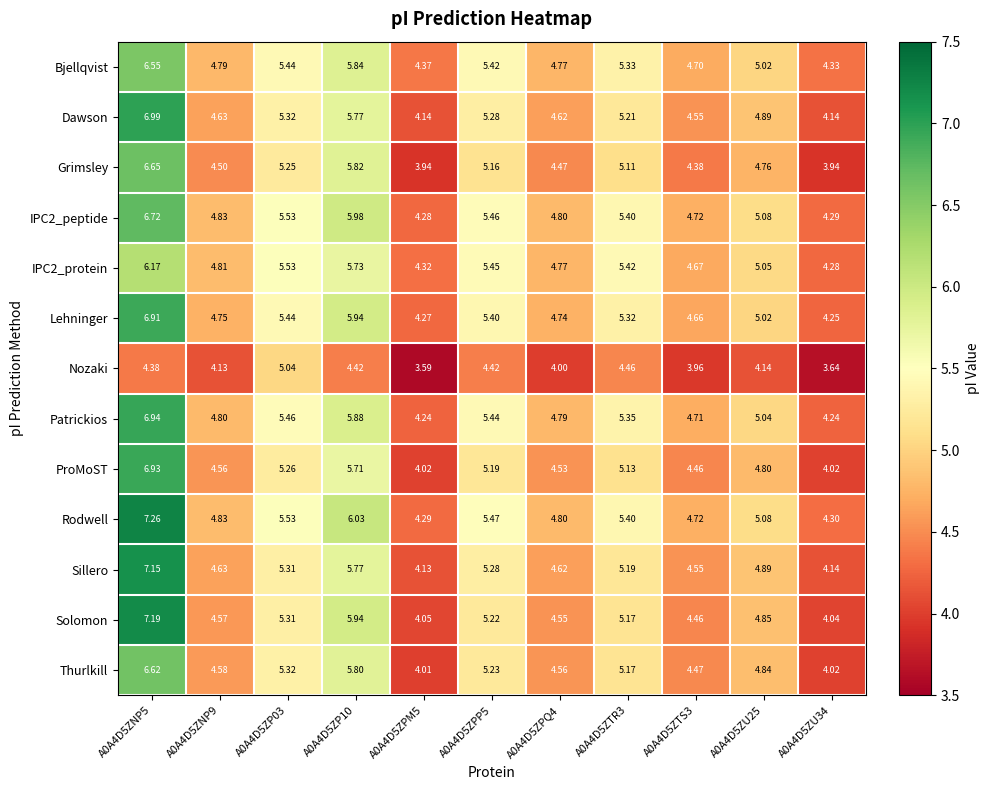

Which series has the largest range (max minus min)?

Solomon